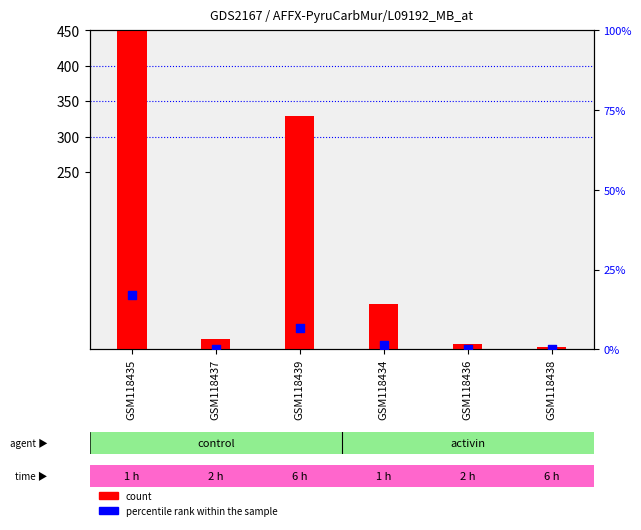

What are all the series names shown in the legend?

count, percentile rank within the sample